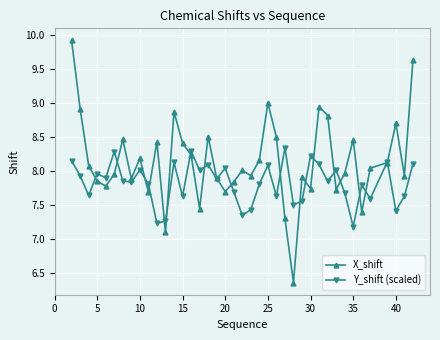

Does the chart display data point markers on the line(s)?

Yes